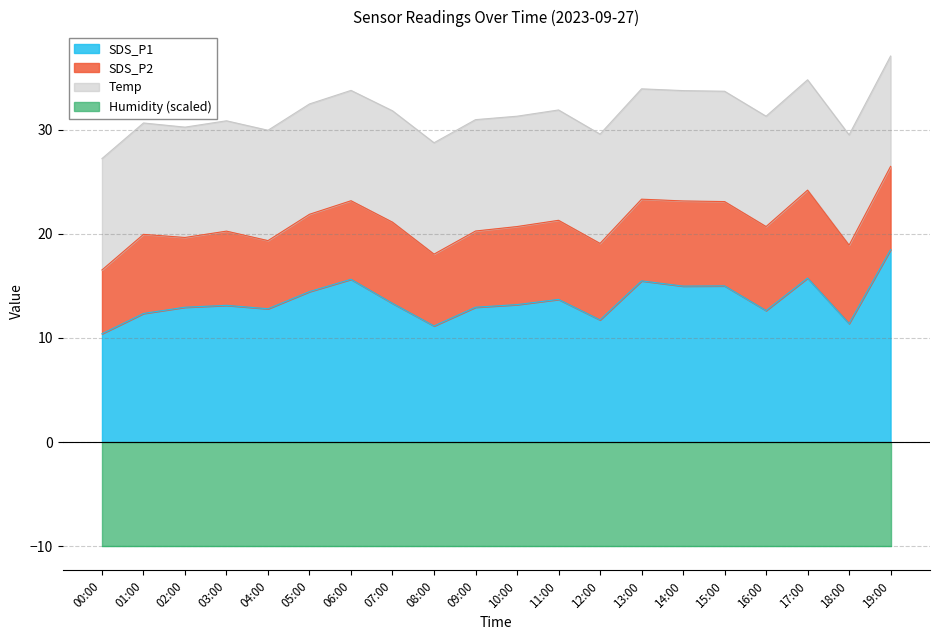

What is the value of the SDS_P1 point at the 3rd from the left?

12.9